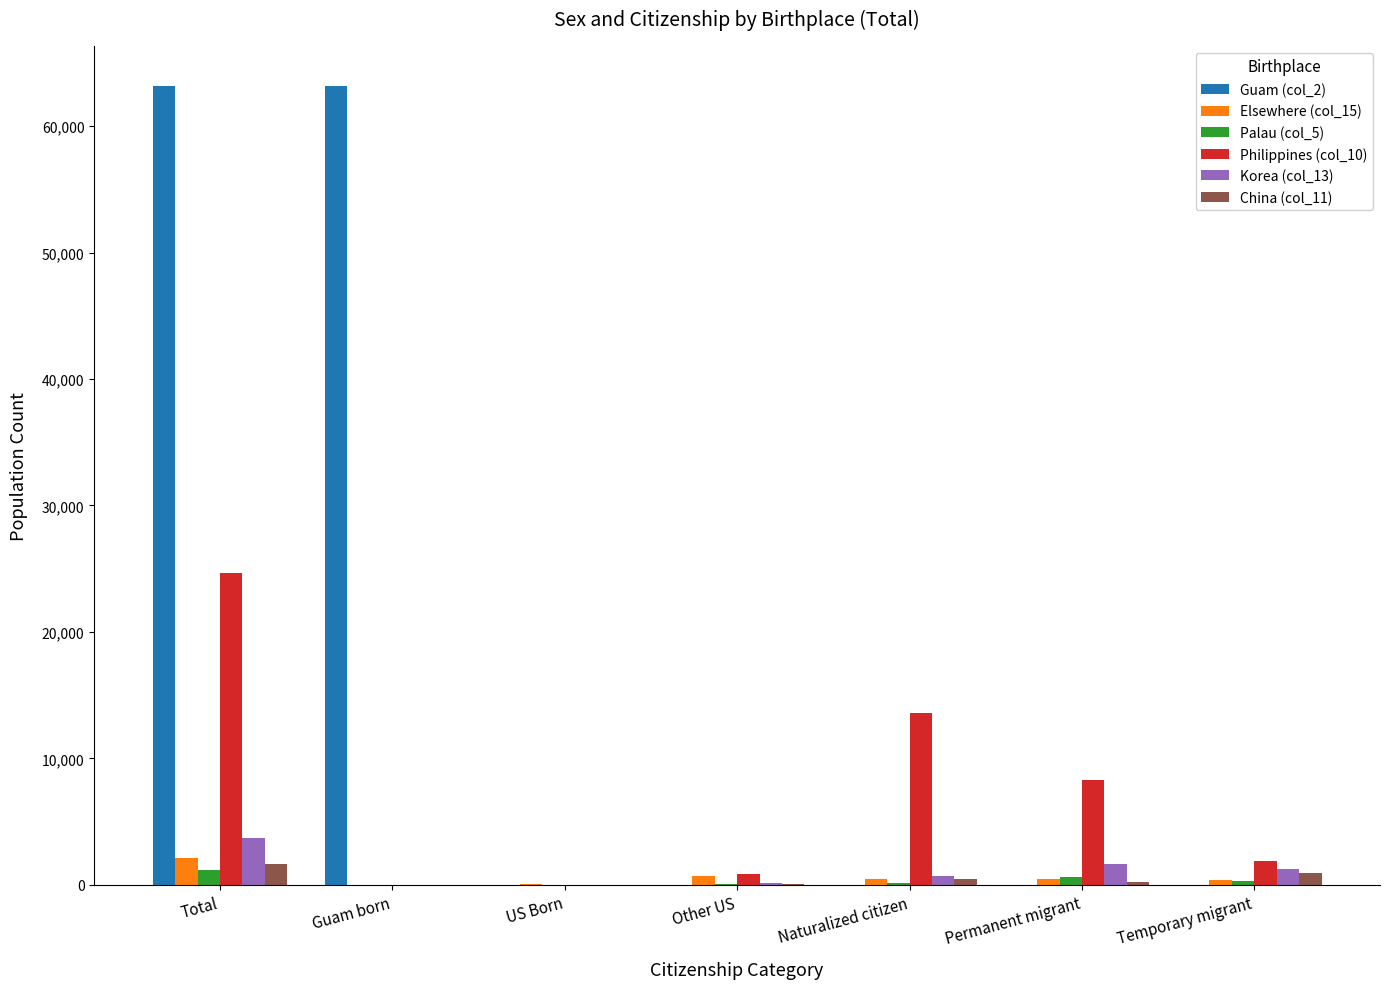

Which series has the largest total across all categories?

Guam (col_2)